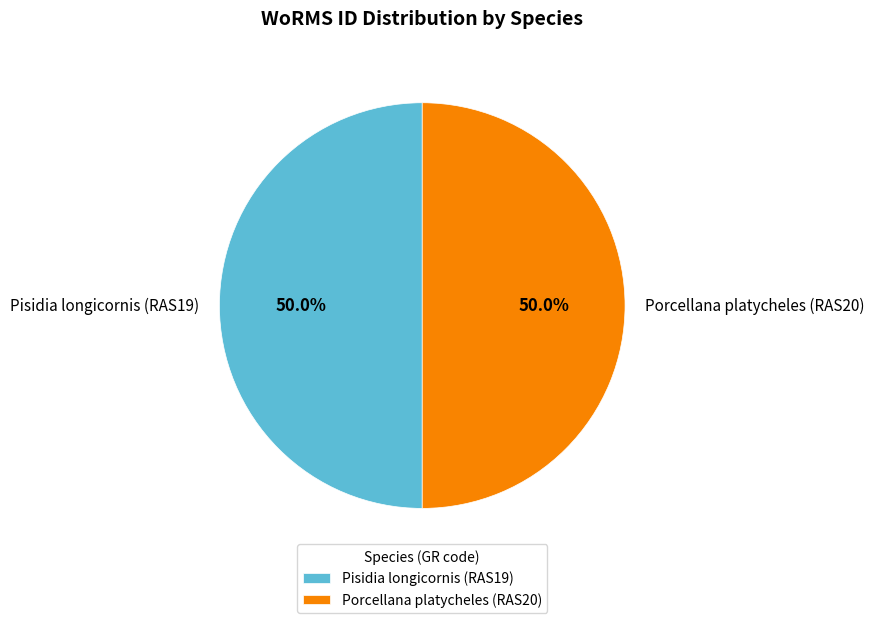

What is the ratio of the value at Pisidia longicornis (RAS19) to the value at Porcellana platycheles (RAS20)?

1.0